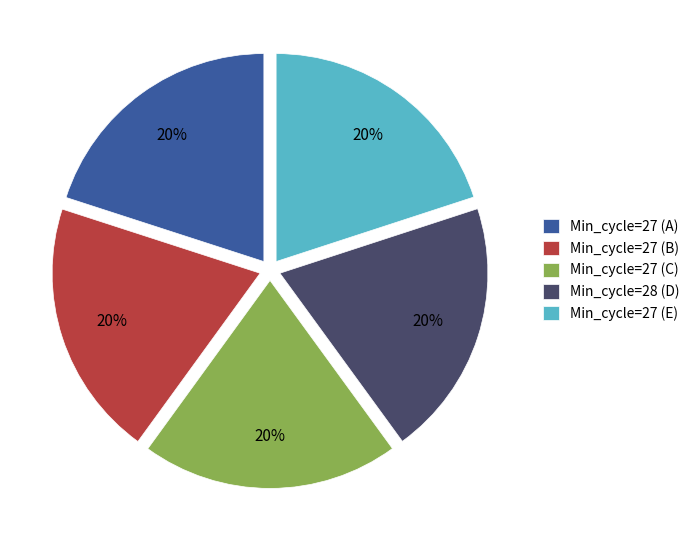

Combined, do Min_cycle=27 (A) and Min_cycle=27 (C) account for over 50%?

No